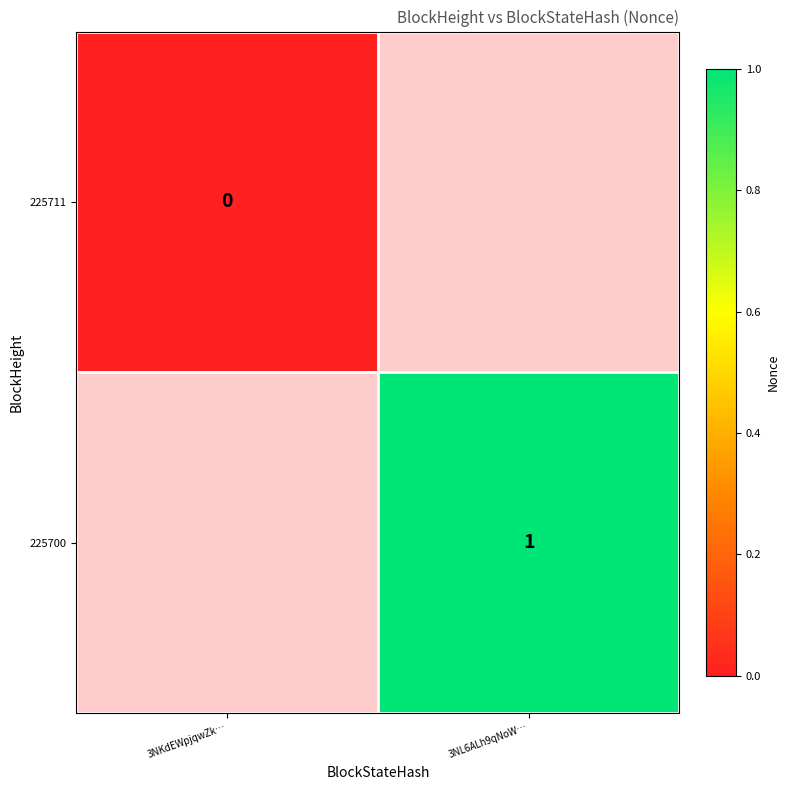

True or false: 225700 has a value of 1 at 3NL6ALh9qNoW….

True